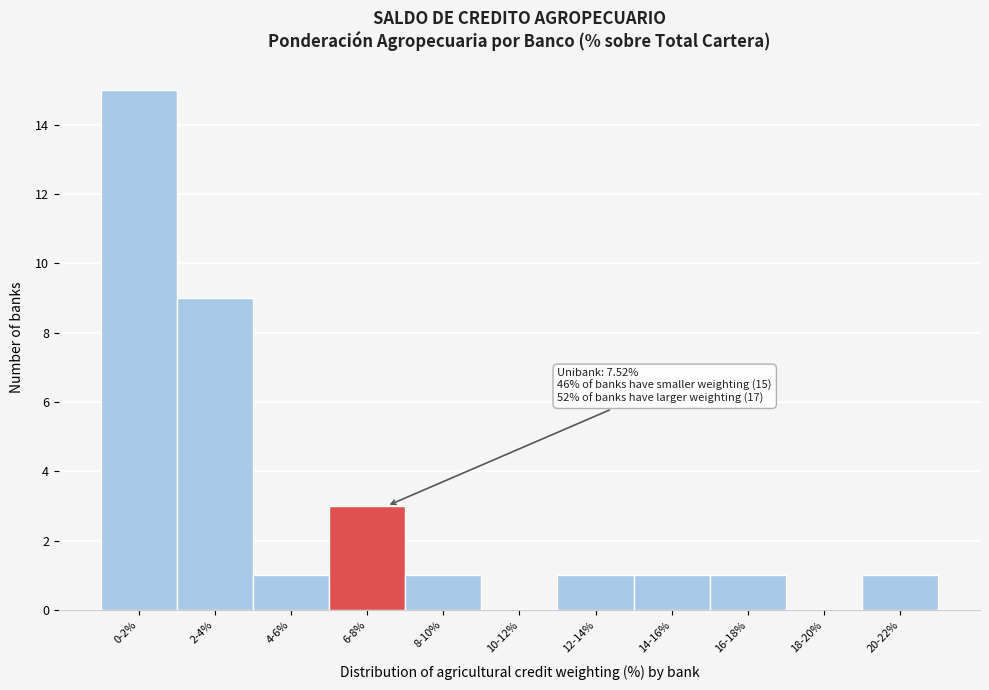

Reading right to left, list all the values displayed in this chart.

20-22%=1	18-20%=0	16-18%=1	14-16%=1	12-14%=1	10-12%=0	8-10%=1	6-8%=3	4-6%=1	2-4%=9	0-2%=15